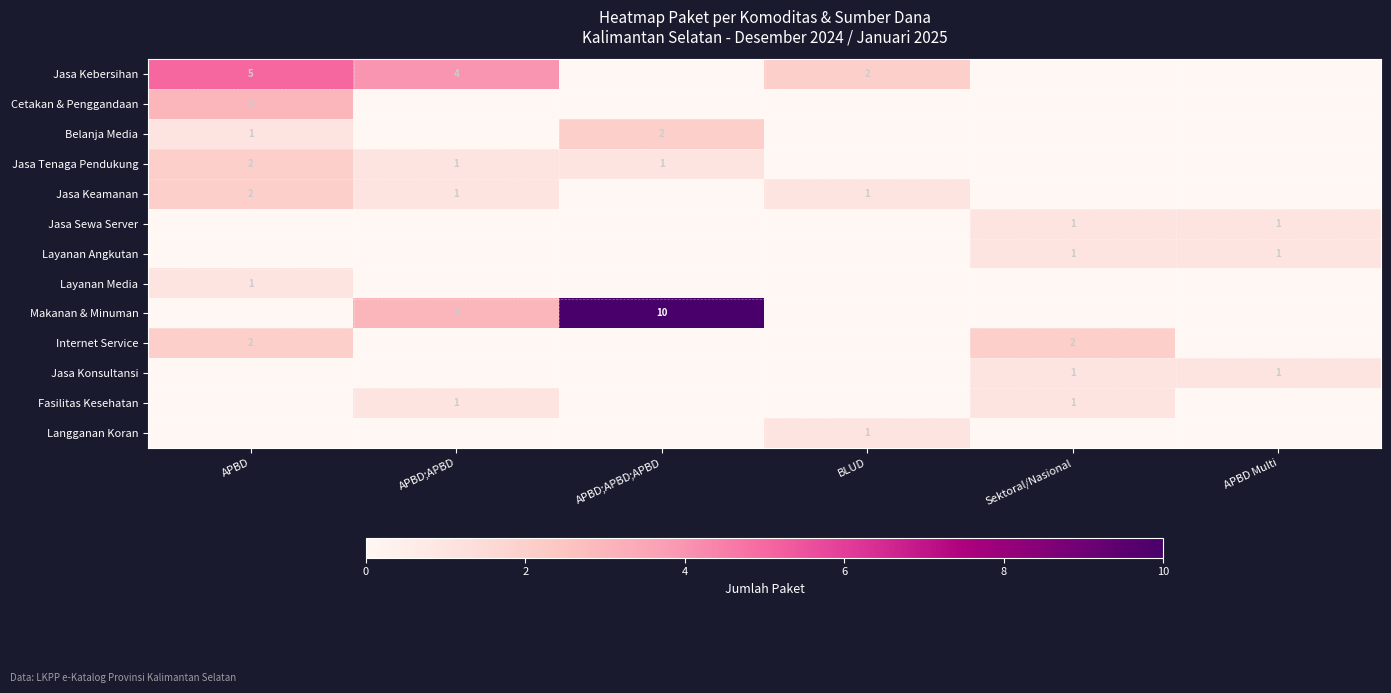

True or false: Belanja Media has a value of 1 at APBD;APBD;APBD.

False